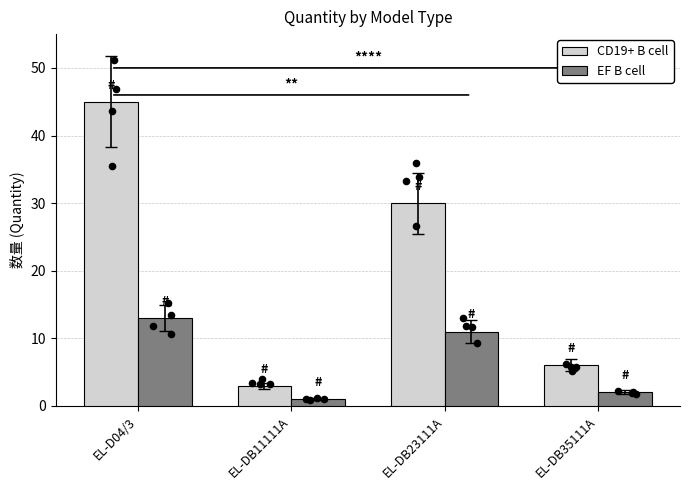

What are all the series names shown in the legend?

CD19+ B cell, EF B cell